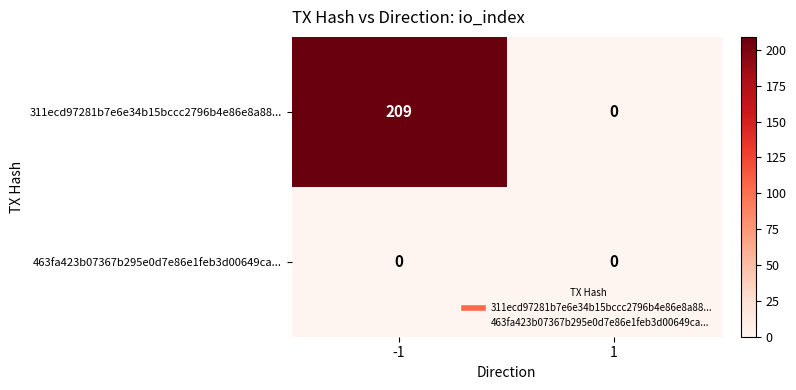

Rank the series by their average value, from lowest to highest.

463fa423b07367b295e0d7e86e1feb3d00649ca..., 311ecd97281b7e6e34b15bccc2796b4e86e8a88...